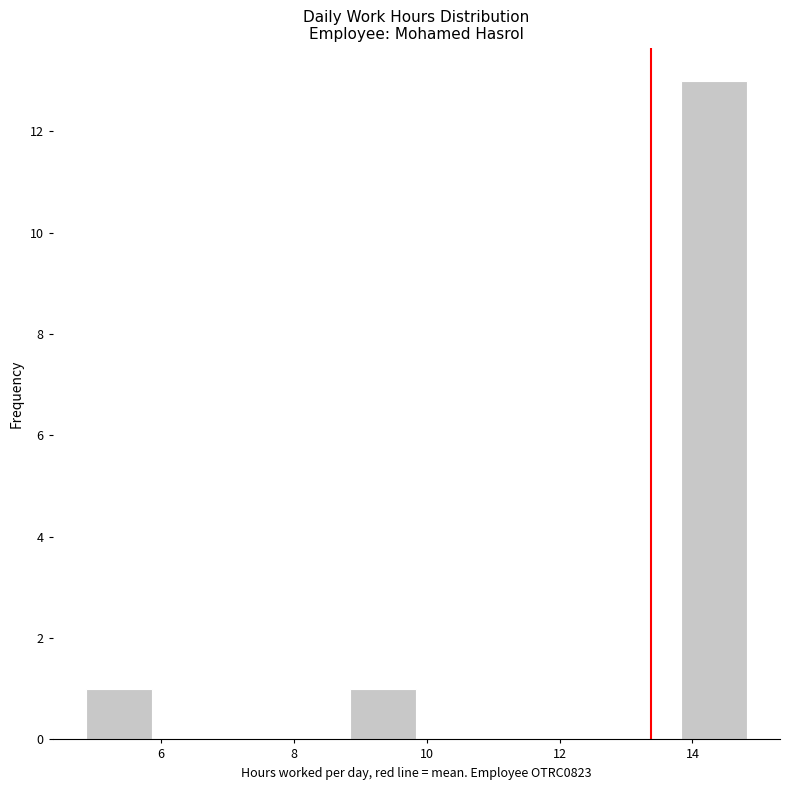

Over which range of the x-axis is the bar tallest?

13.8 to 14.8